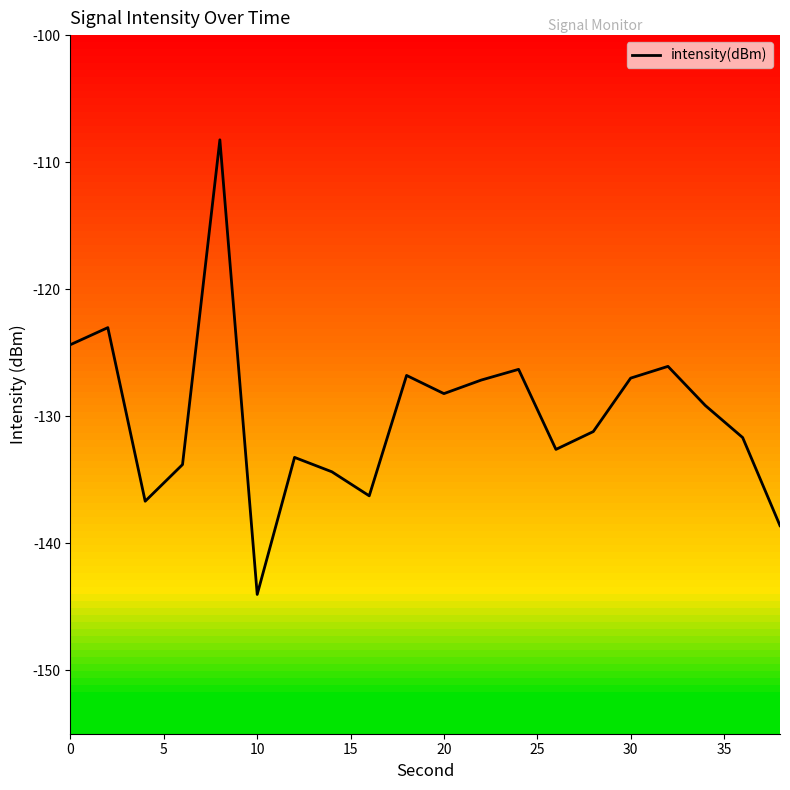

What is the smallest value displayed?

-144.0